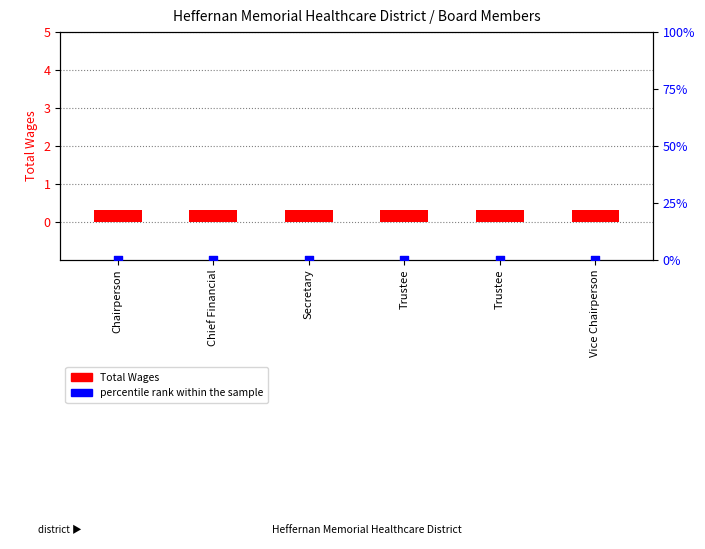

Which series has the largest total across all categories?

Total Wages